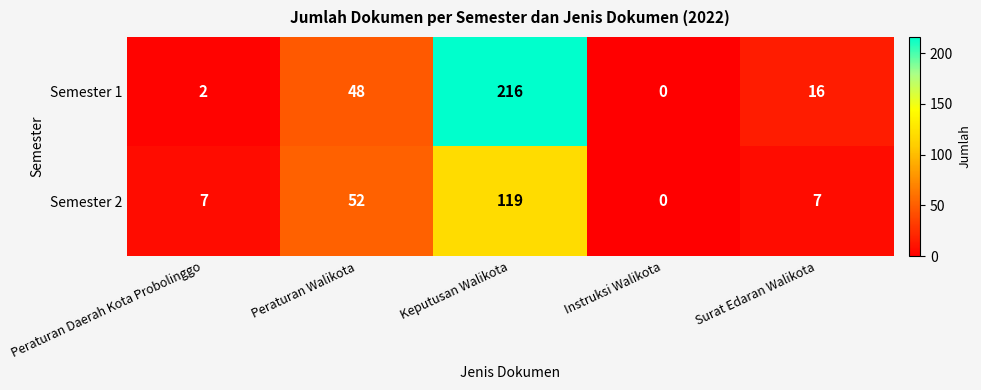

Rank the series by their average value, from lowest to highest.

Semester 2, Semester 1